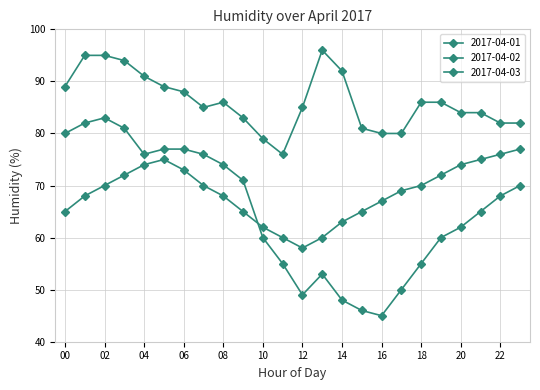

How many data points in 2017-04-01 are less than 86?

12